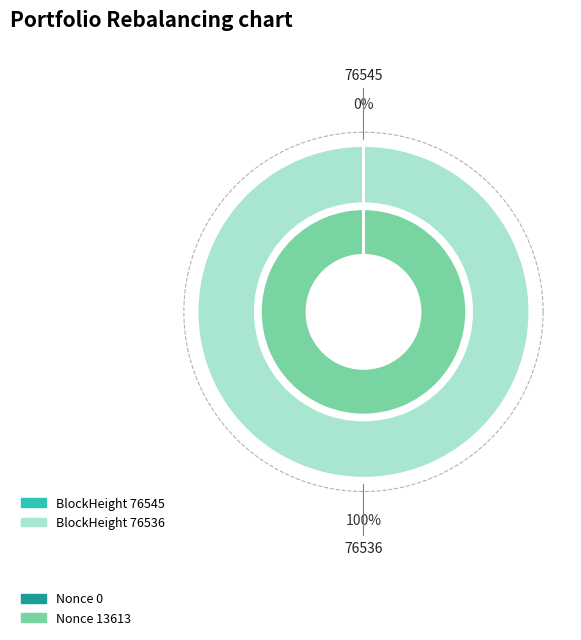

Rank the categories by value from lowest to highest.

76545, 76536